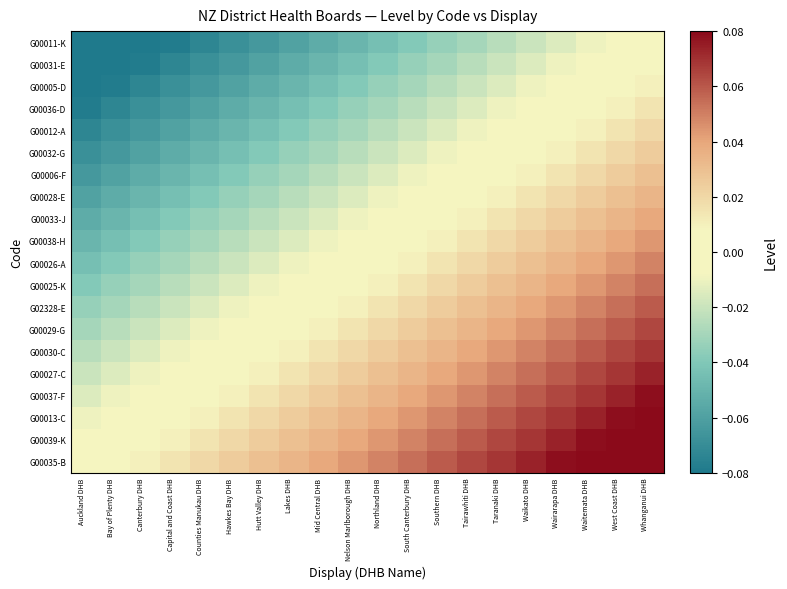

Rank the series by their maximum value, from lowest to highest.

G00011-K, G00031-E, G00005-D, G00036-D, G00012-A, G00032-G, G00006-F, G00028-E, G00033-J, G00038-H, G00026-A, G00025-K, G02328-E, G00029-G, G00030-C, G00027-C, G00037-F, G00013-C, G00039-K, G00035-B